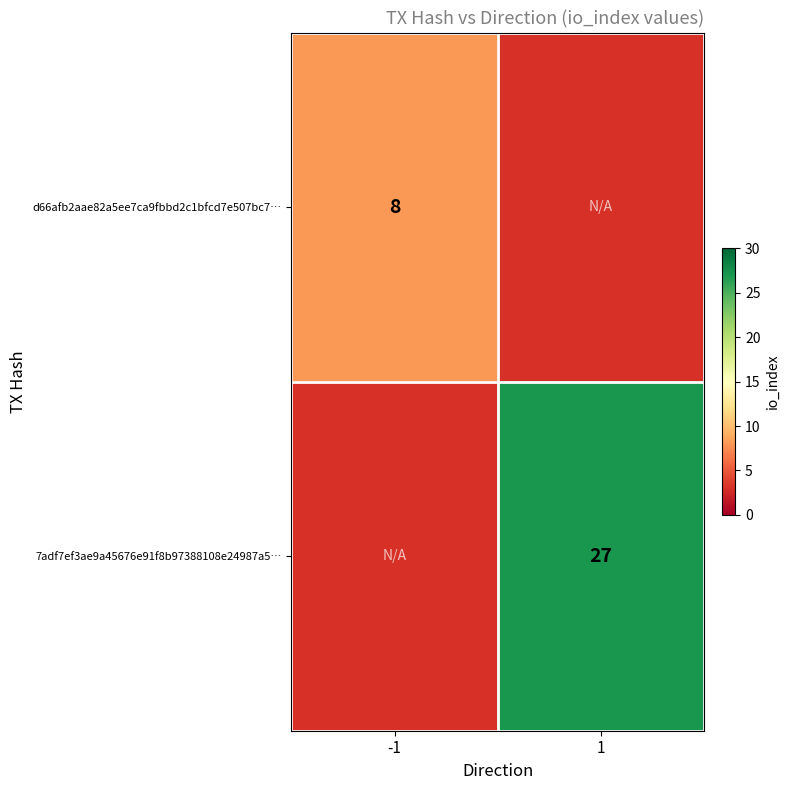

Is the value of d66afb2aae82a5ee7ca9fbbd2c1bfcd7e507bc7… at -1 greater than the value of 7adf7ef3ae9a45676e91f8b97388108e24987a5… at 1?

No